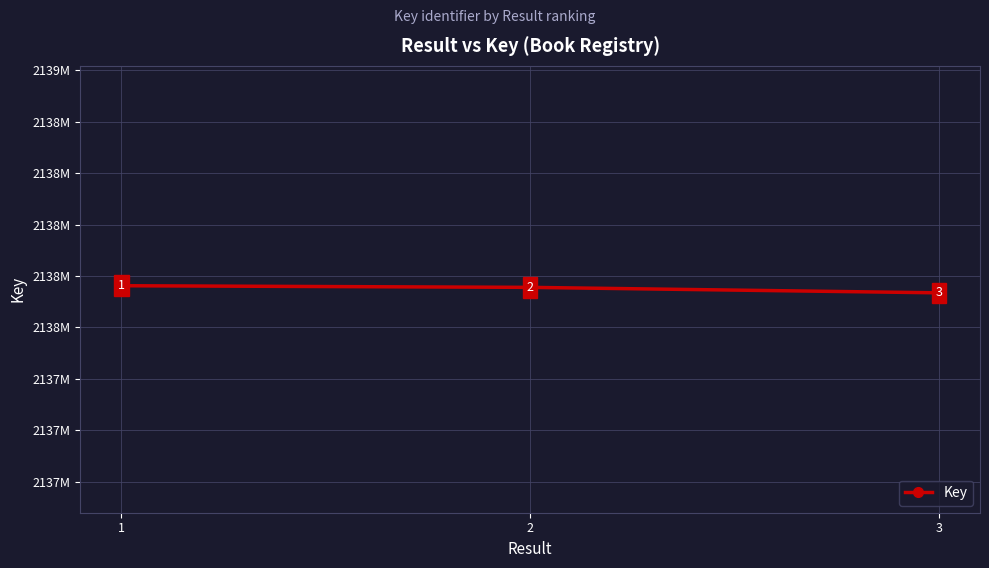

Does the chart have visible grid lines?

Yes